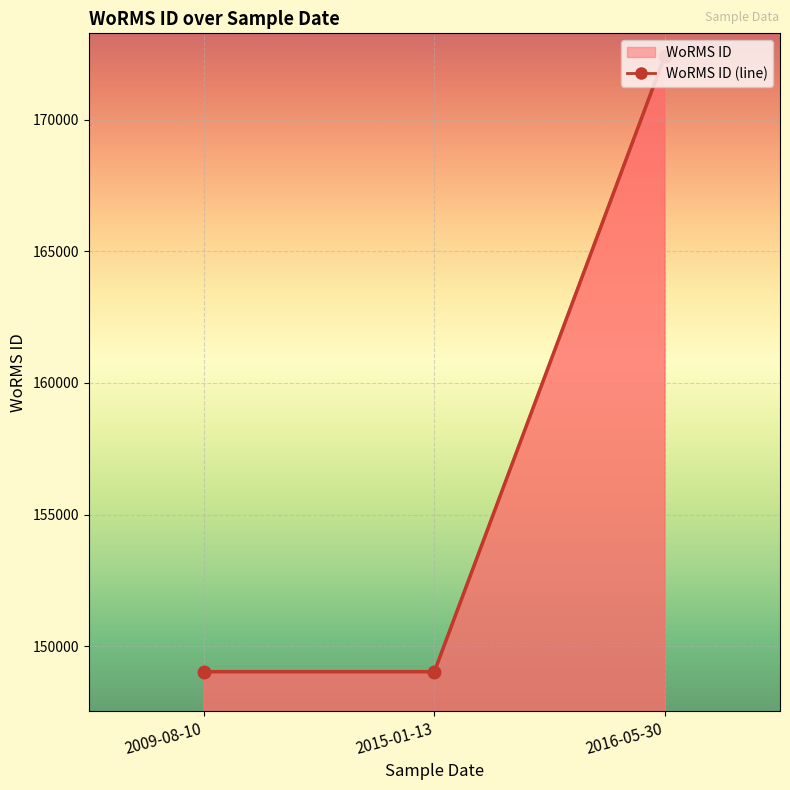

What position from the right is 2009-08-10?

3